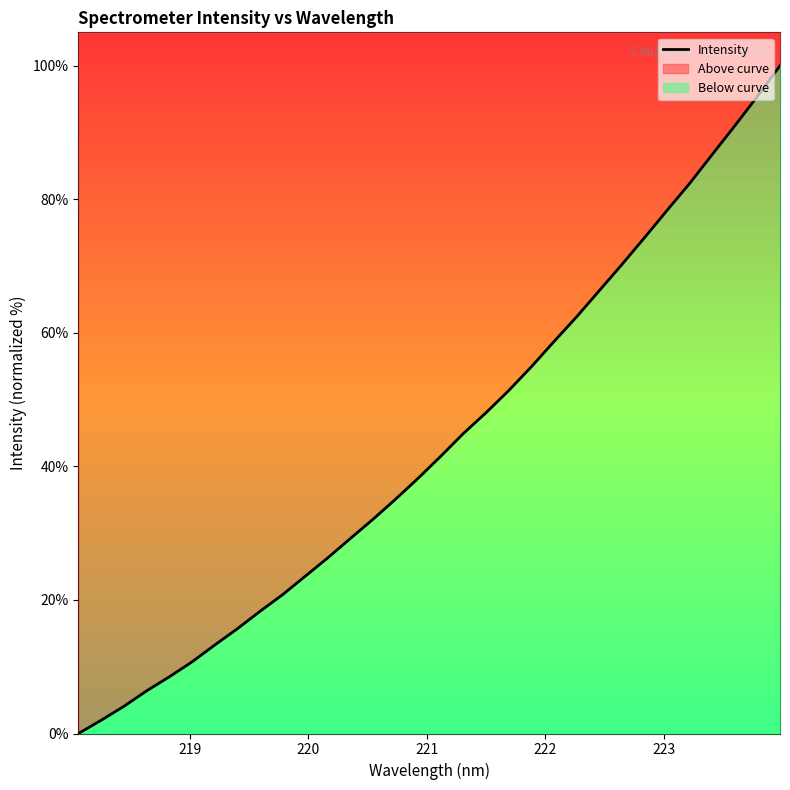

The chart shows a value of 5.9 at 223. True or false?

False